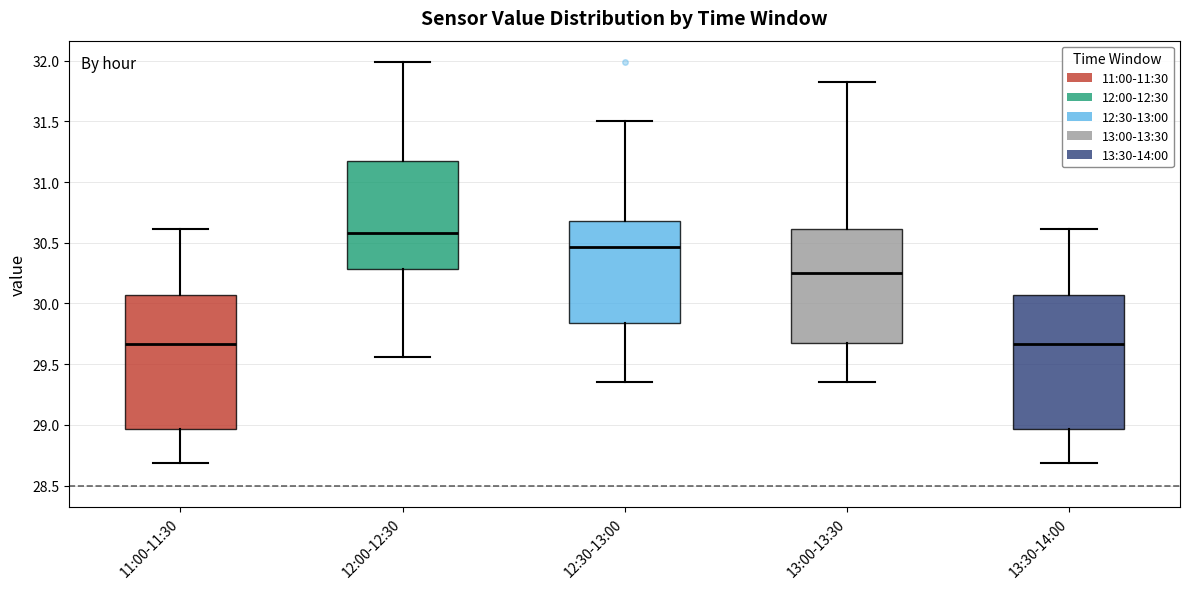

Reading left to right, read every box against the y-axis: the position of its median line, the range the box covers, and the ends of its whiskers. The values are not printed on the chart, so give them approximately, as read against the axis.

11:00-11:30: median 29.65, box 28.95 to 30.05, whiskers 28.70 to 30.60
12:00-12:30: median 30.60, box 30.30 to 31.15, whiskers 29.55 to 32.00
12:30-13:00: median 30.45, box 29.85 to 30.70, whiskers 29.35 to 31.50
13:00-13:30: median 30.25, box 29.70 to 30.60, whiskers 29.35 to 31.80
13:30-14:00: median 29.65, box 28.95 to 30.05, whiskers 28.70 to 30.60